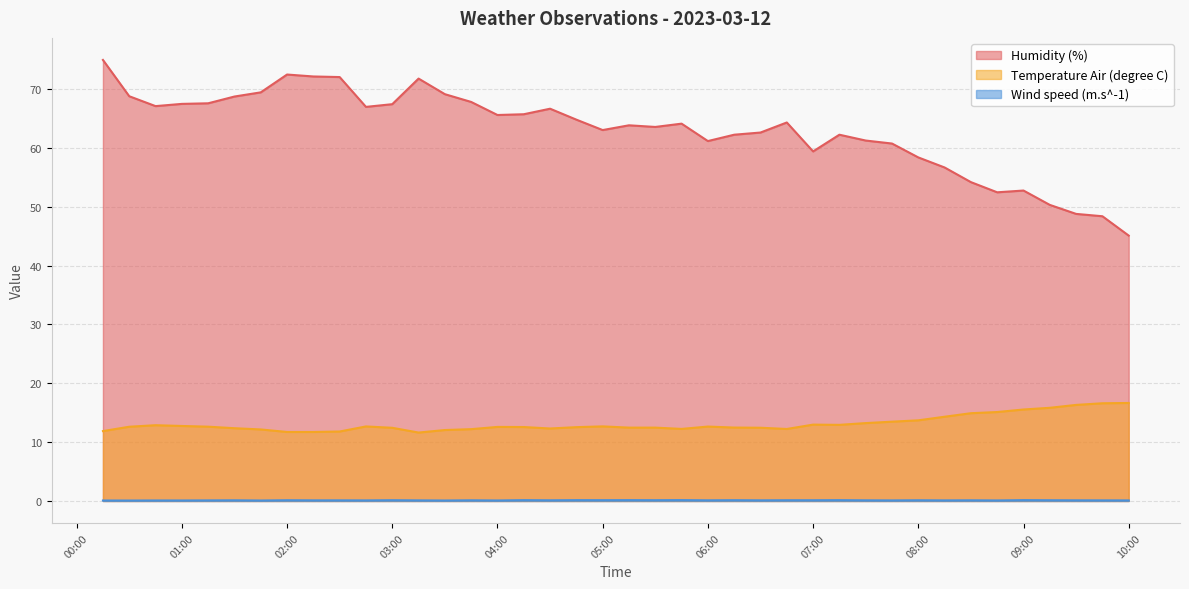

Which series has the largest total across all categories?

Humidity (%)